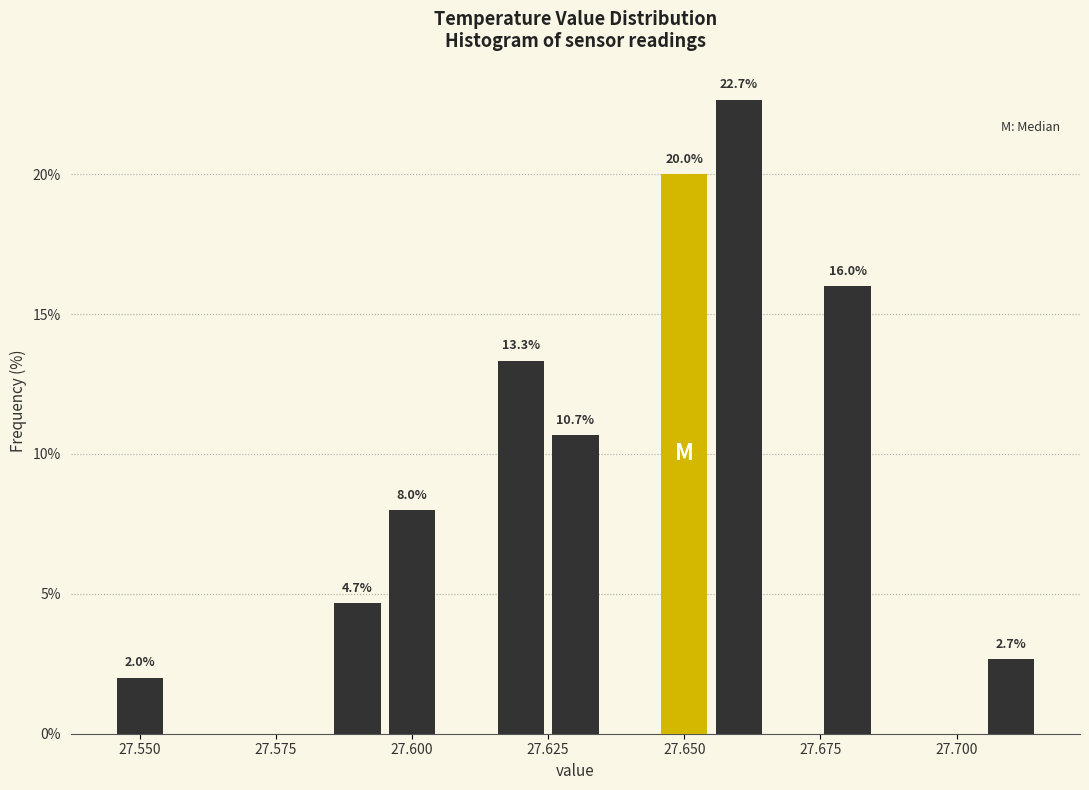

Read against the x-axis, roughly where is the centre of the tallest bar?

27.660